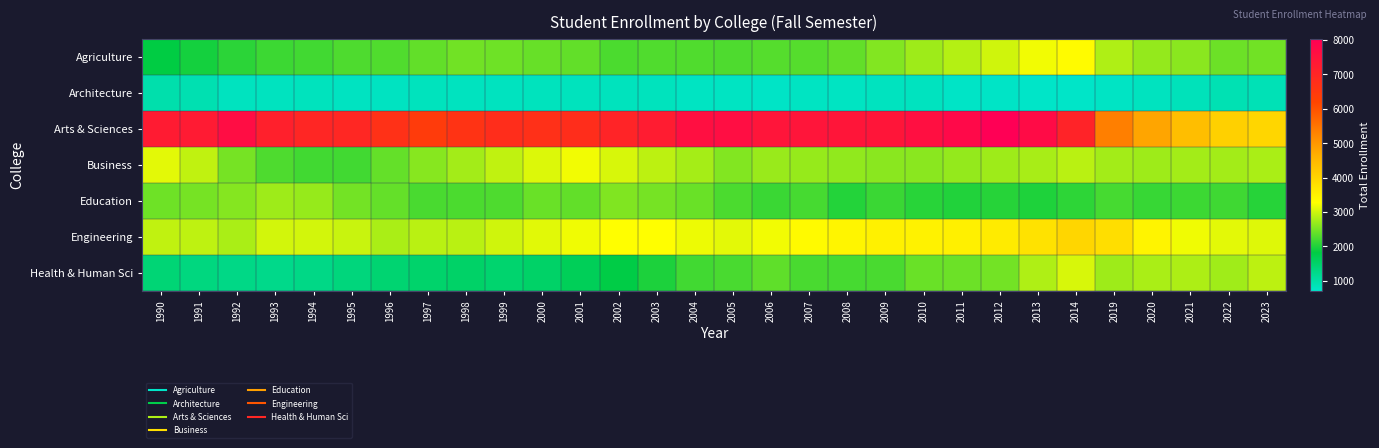

Between 2010 and 2020, which series saw the biggest shift?

Arts & Sciences